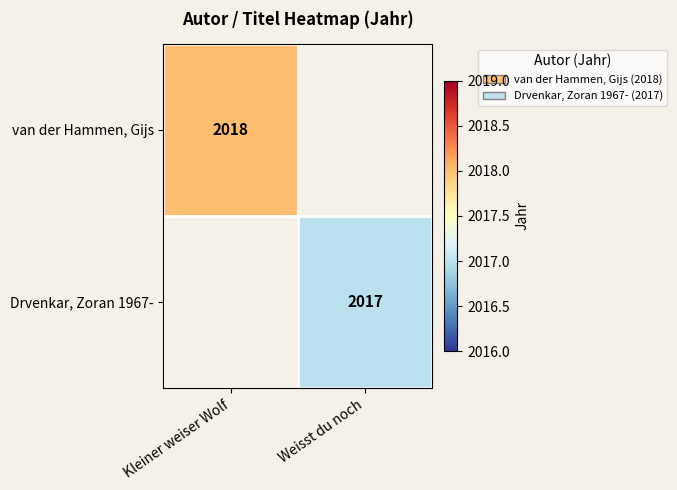

What is the maximum value shown in the chart?

2018.0